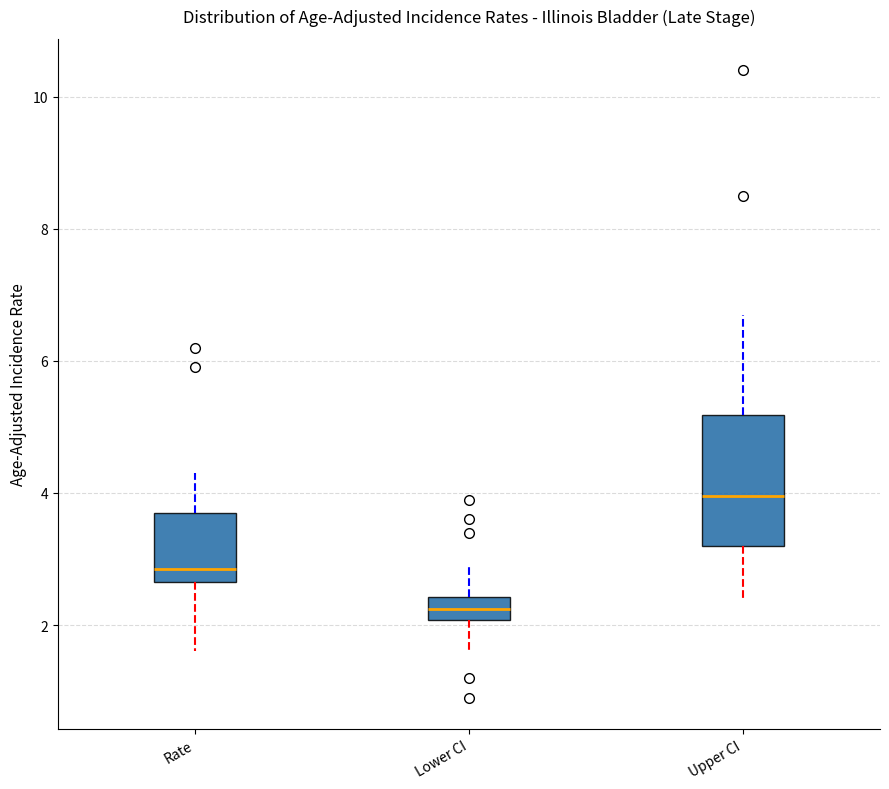

Where does the lower whisker of the box for Upper CI end on the y-axis? The values are not printed on the chart, so give them approximately, as read against the axis.

2.4